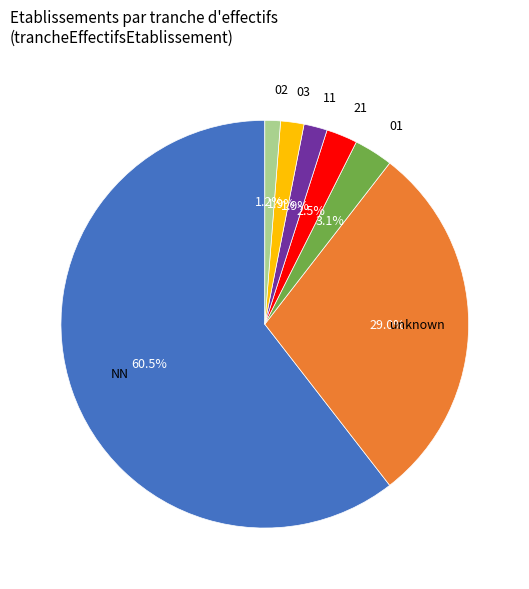

Does any single category account for the majority?

Yes